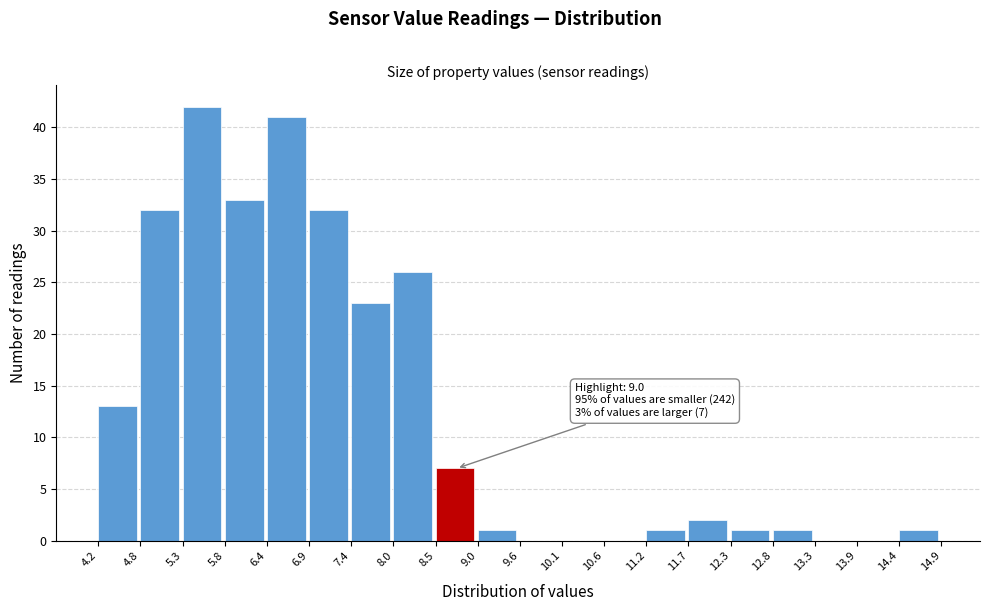

Which range on the x-axis has the tallest bar?

5.3 to 5.8